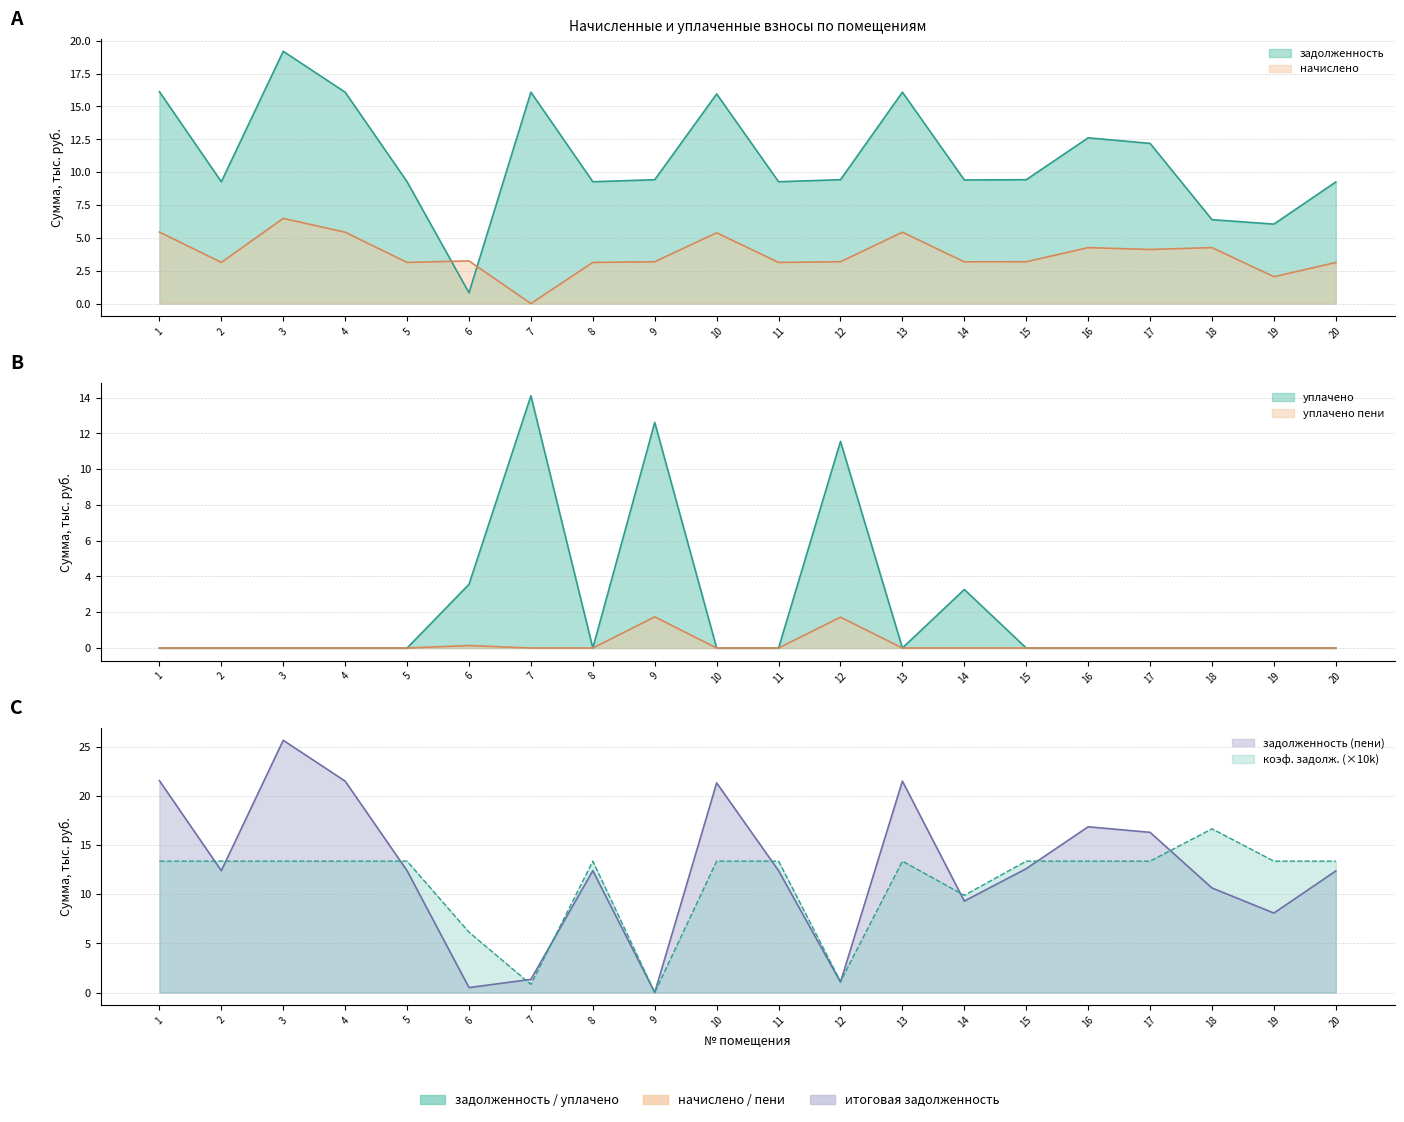

What is the maximum value for начислено?

6.5